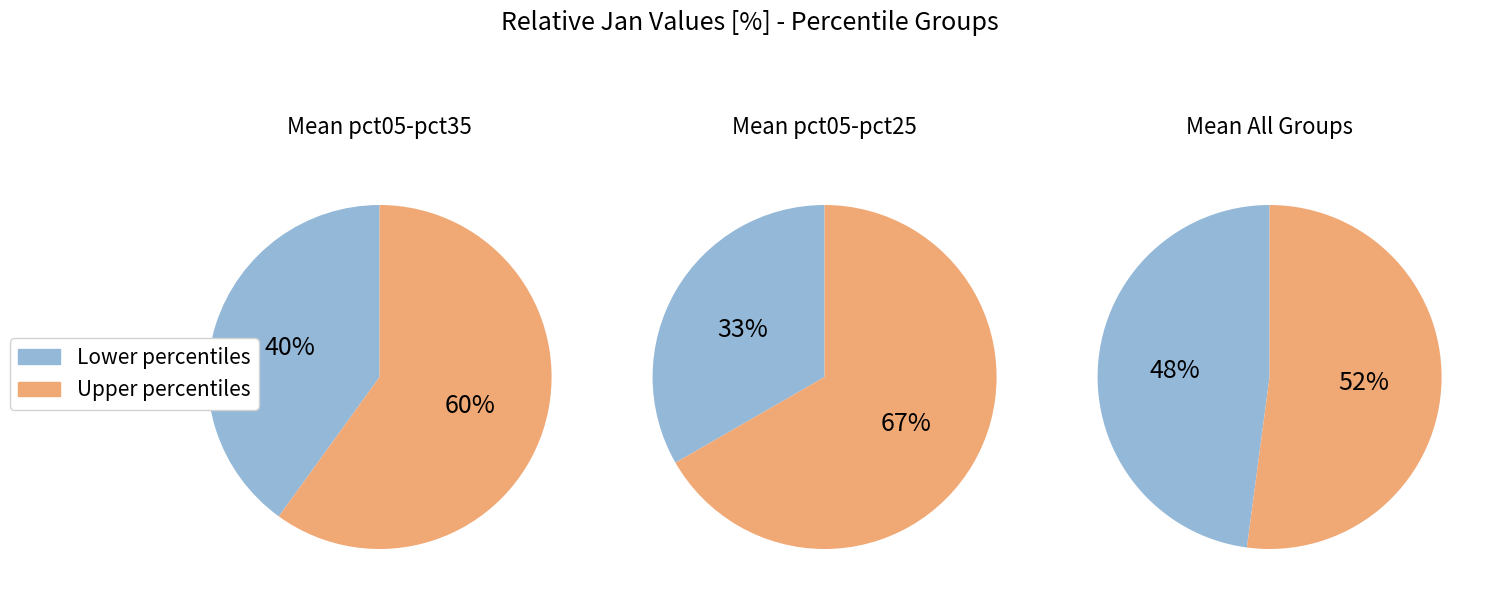

The pct65 slice represents 1% of the pie. True or false?

False